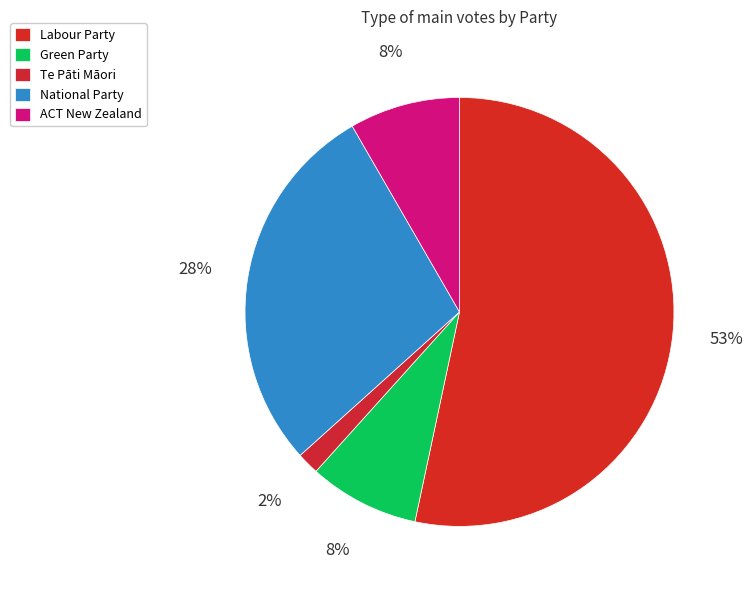

How much of the chart is everything except ACT New Zealand?

91.7%